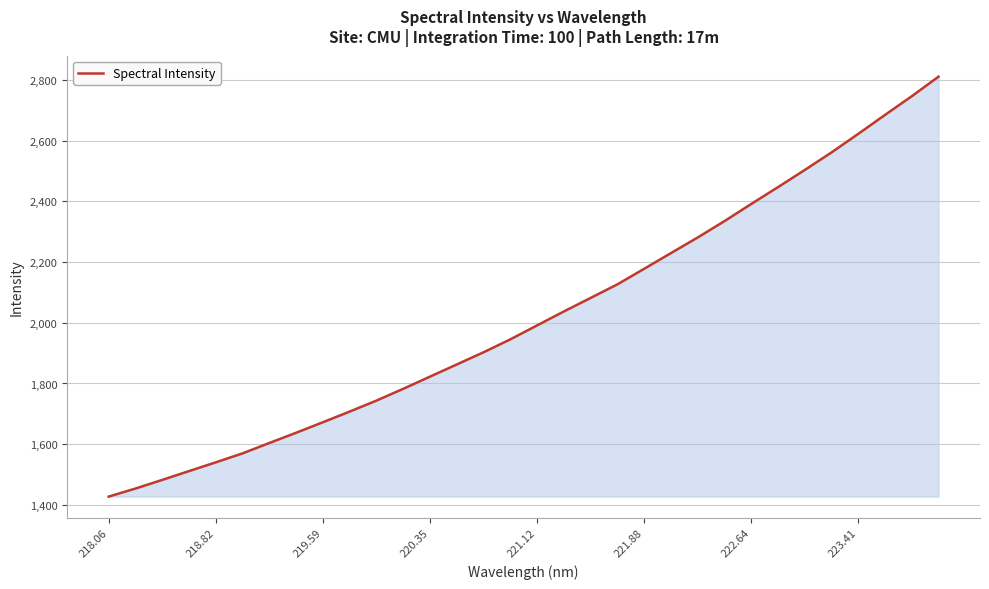

How many distinct data groups are displayed?

1